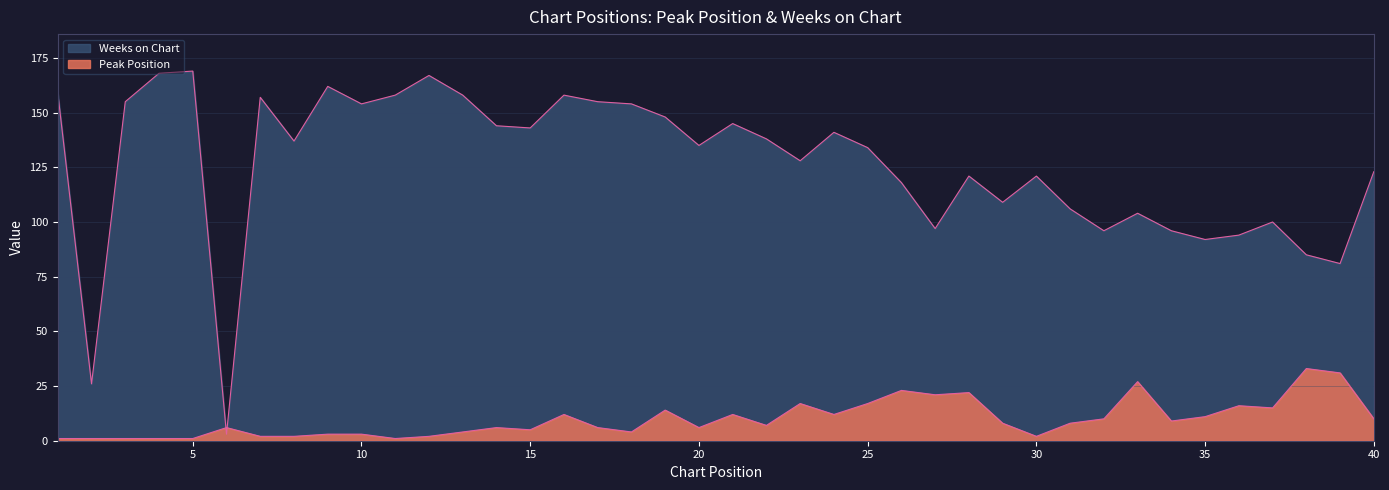

Which series has the widest spread of values?

Weeks on Chart